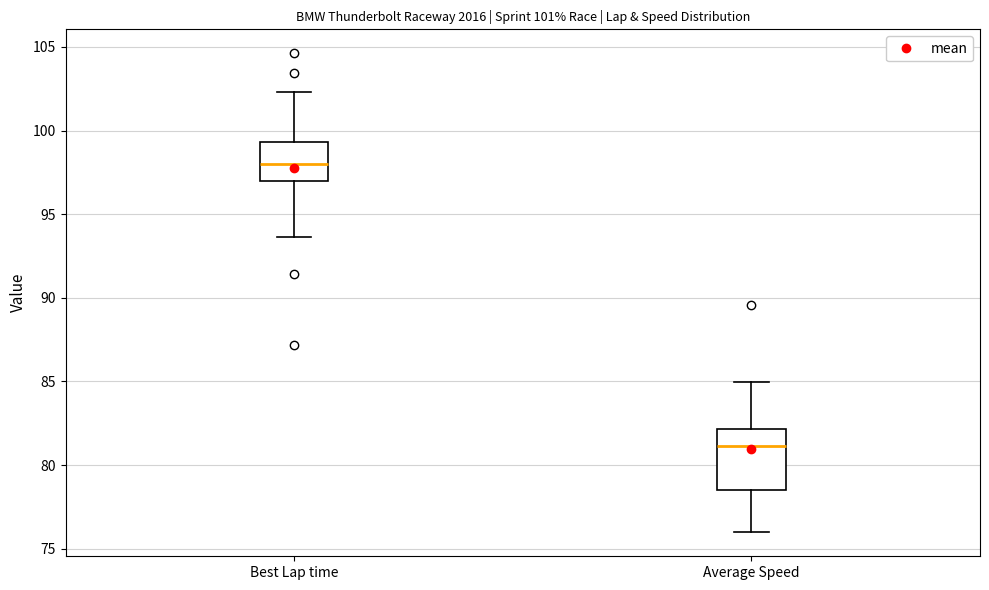

Reading left to right, read every box against the y-axis: the position of its median line, the range the box covers, and the ends of its whiskers. The values are not printed on the chart, so give them approximately, as read against the axis.

Best Lap time: median 98.0, box 97.0 to 99.5, whiskers 93.5 to 102.5
Average Speed: median 81.0, box 78.5 to 82.0, whiskers 76.0 to 85.0